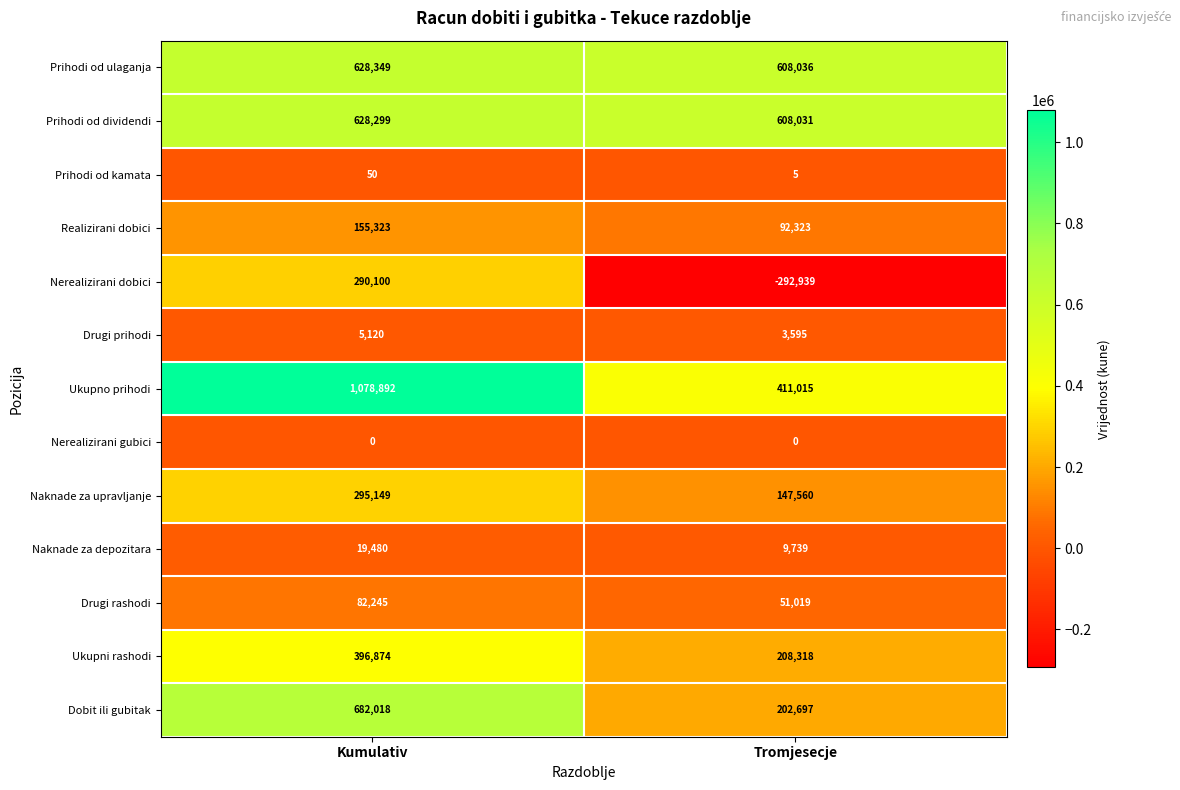

The value of Naknade za upravljanje at Tromjesecje is 237596. True or false?

False